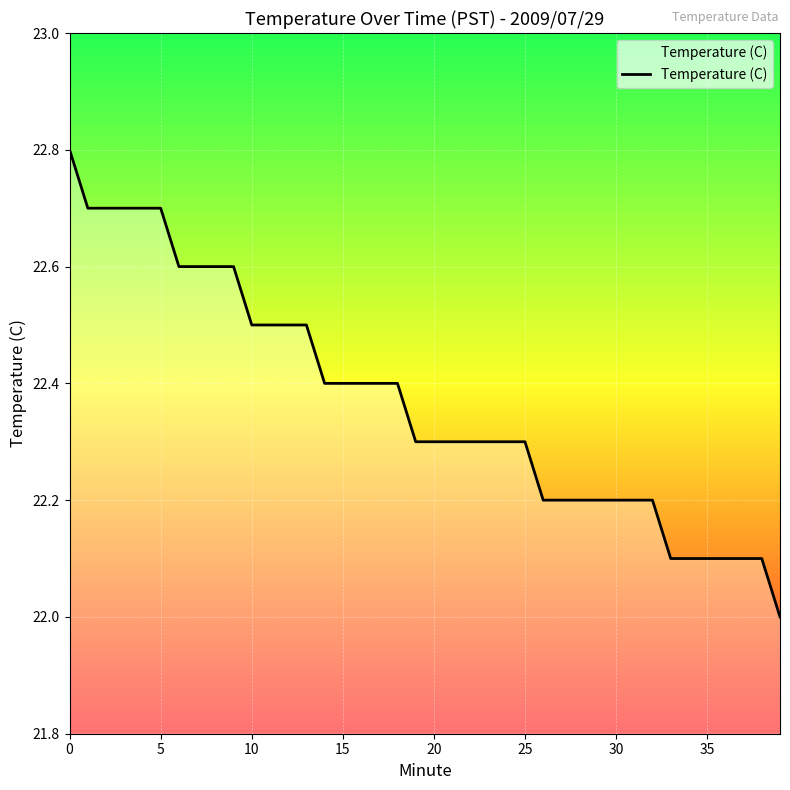

What is the smallest value displayed?

22.0